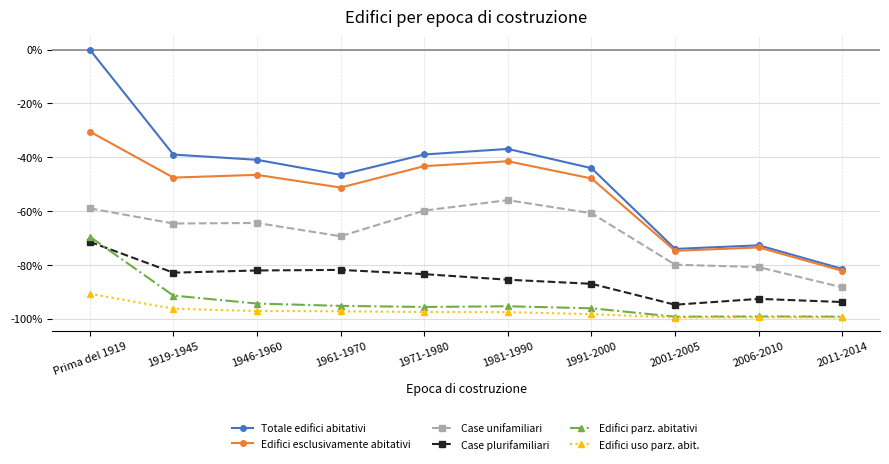

What is the sum of the Edifici parz. abitativi values at 1961-1970 and 2006-2010?

-194.5